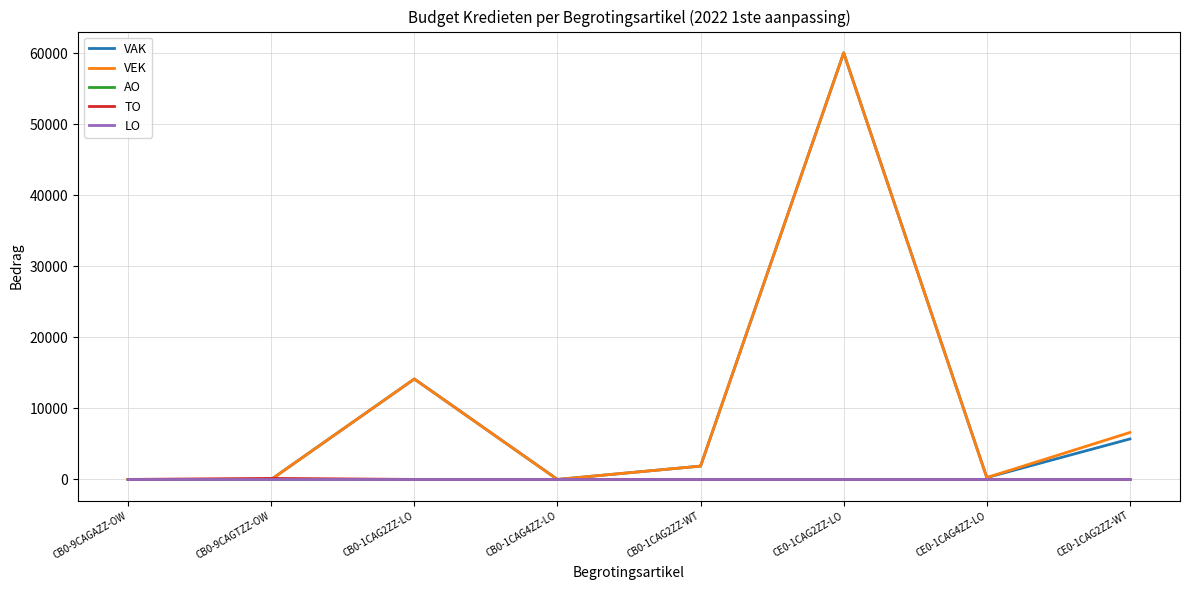

At which category is the sum across all series the highest?

CE0-1CAG2ZZ-LO